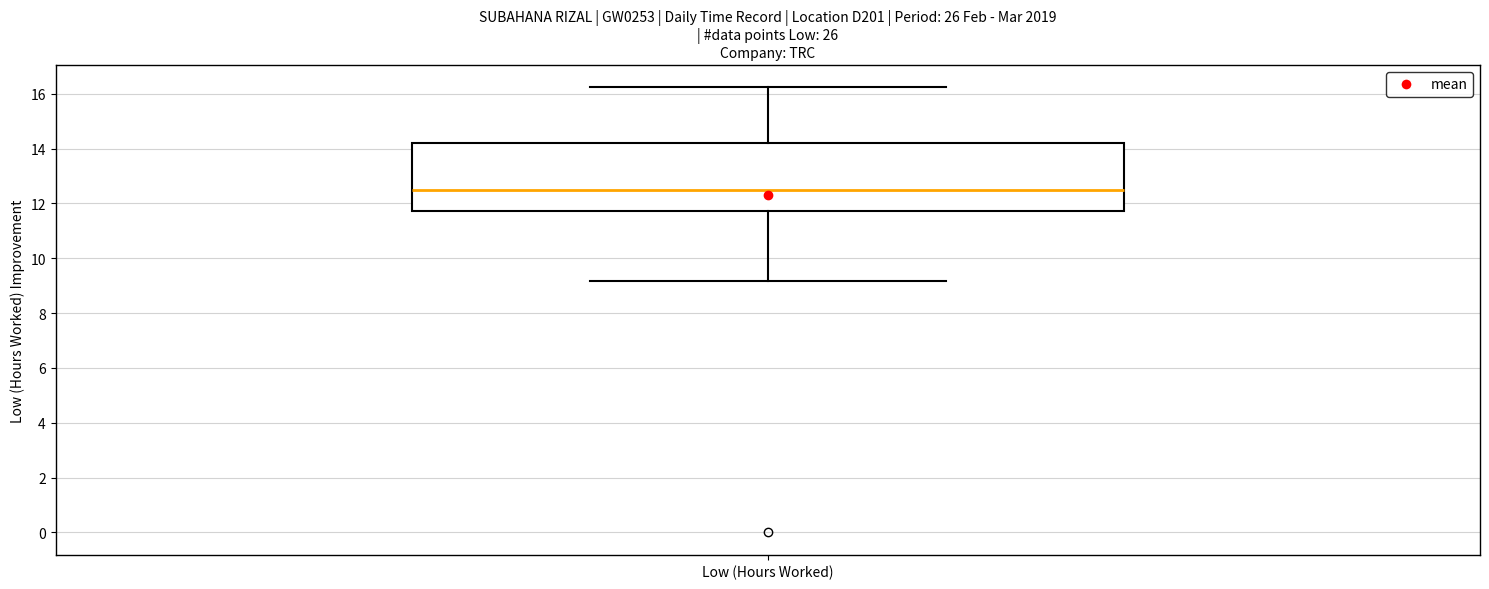

Transcribe this box plot: give where the median line is, the range the box spans, and where the two whiskers end, as read against the y-axis. The values are not printed on the chart, so give them approximately, as read against the axis.

median 12.6, box 11.8 to 14.2, whiskers 9.2 to 16.2